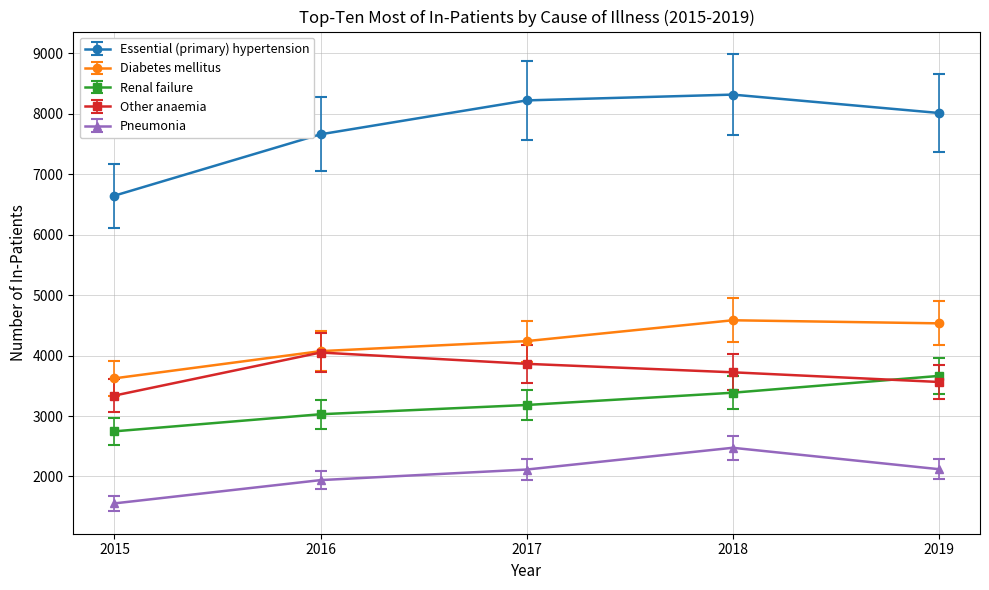

The value of Diabetes mellitus at 2016 is 4074. True or false?

True